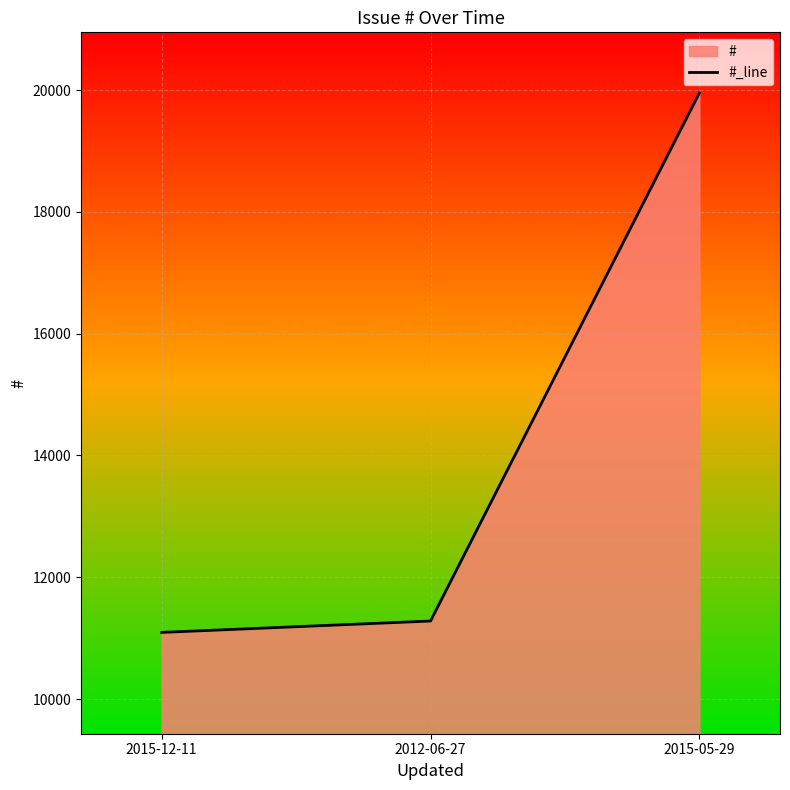

Reading left to right, list all the values displayed in this chart.

11094	11281	19952